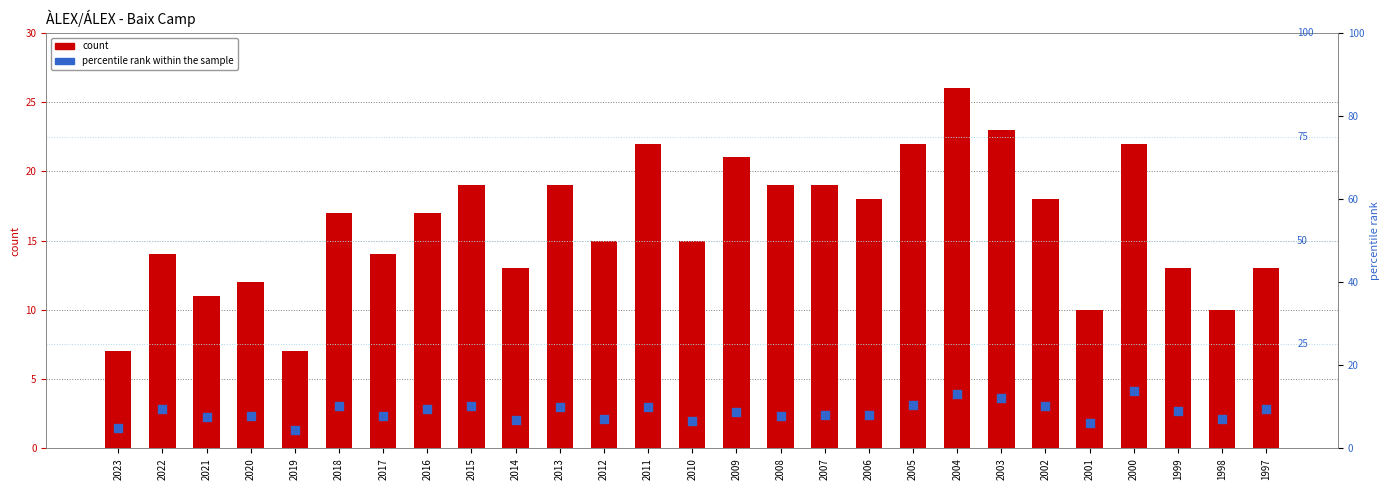

Which series has the largest Y range (max minus min)?

count